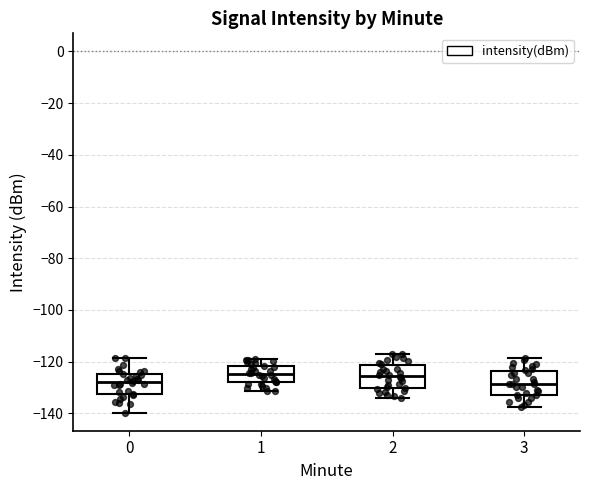

Where does the lower whisker of the box at x = 3 end on the y-axis? The values are not printed on the chart, so give them approximately, as read against the axis.

-138